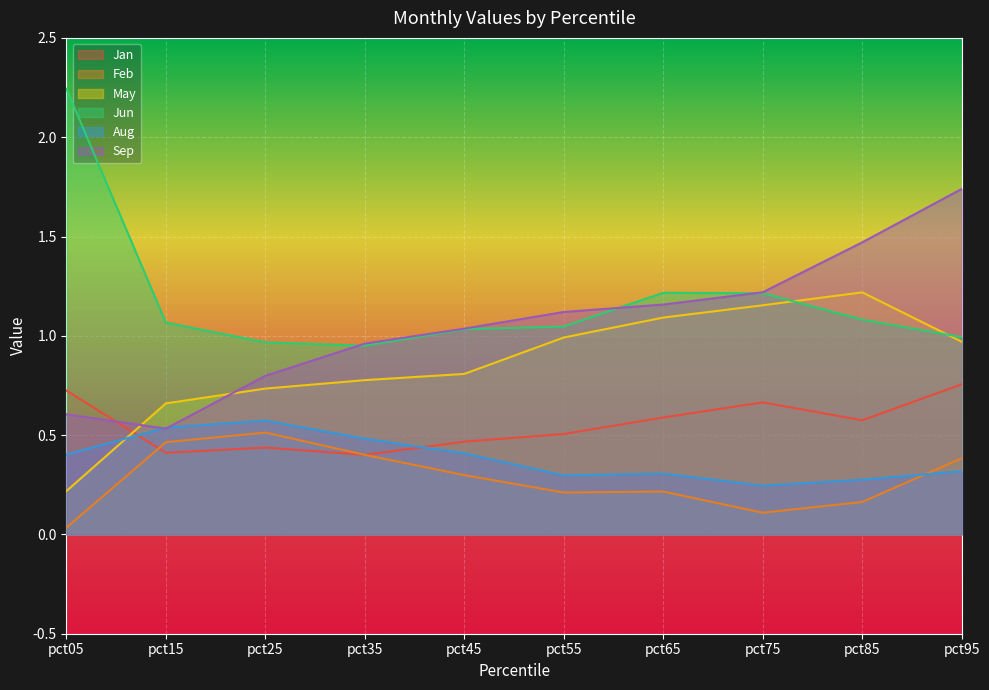

What is the value of the Jan point at the 1st from the left?

0.7